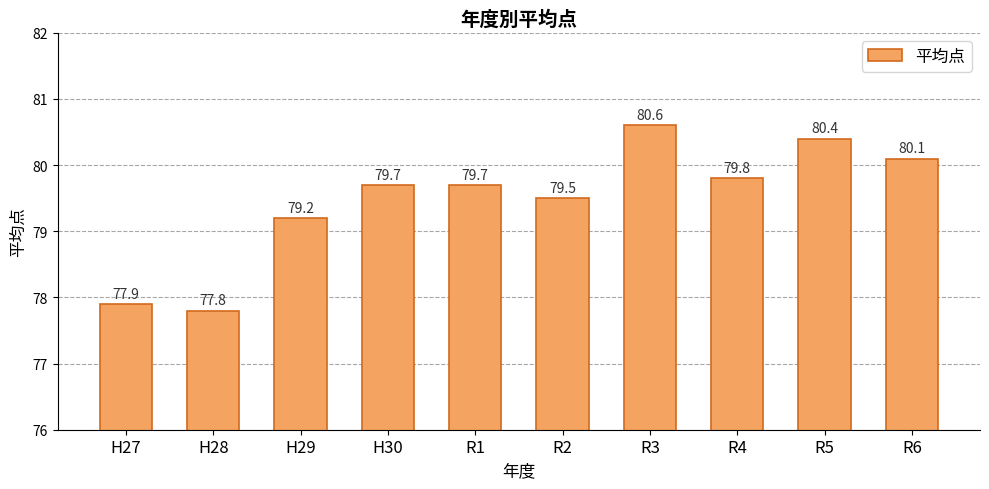

Is it true that the value at H28 is 77.8?

True